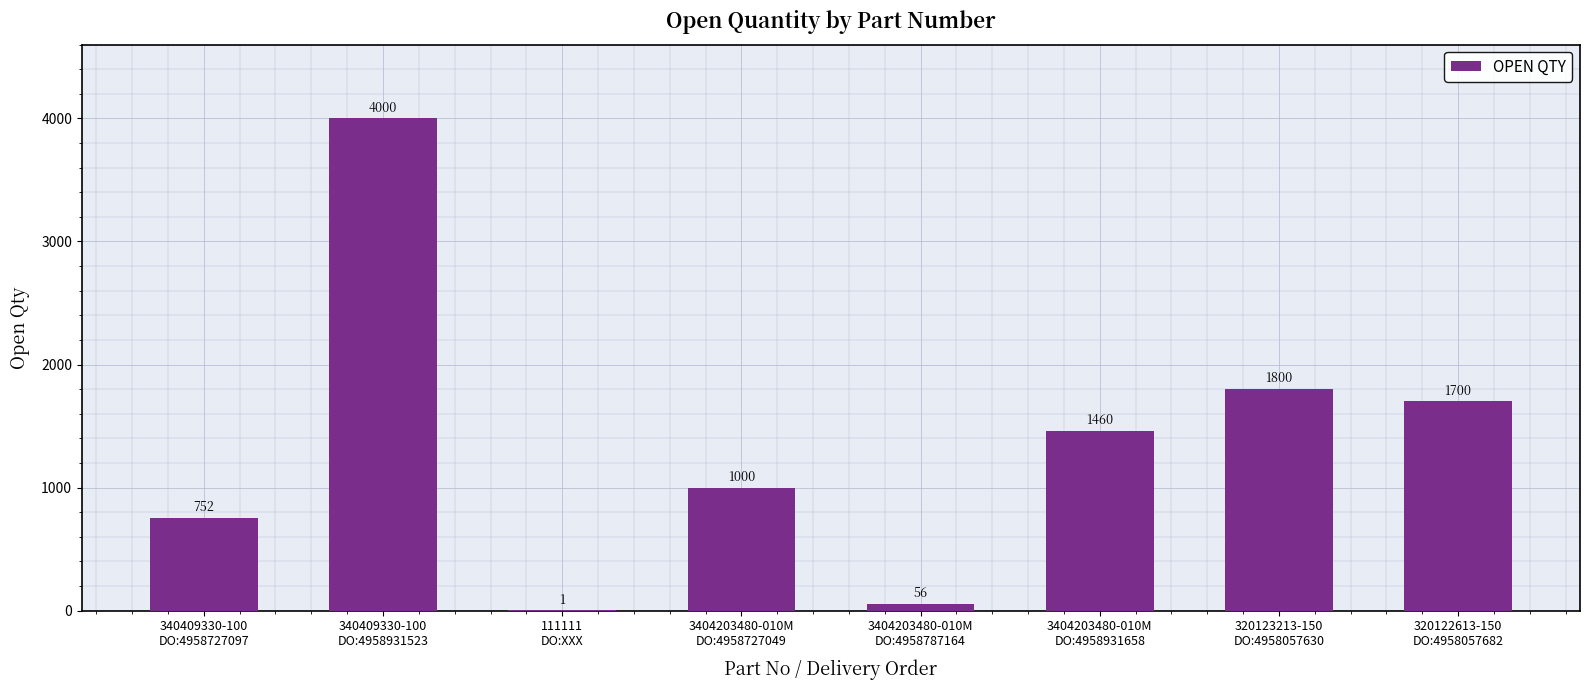

What is the sum of all values?

10769